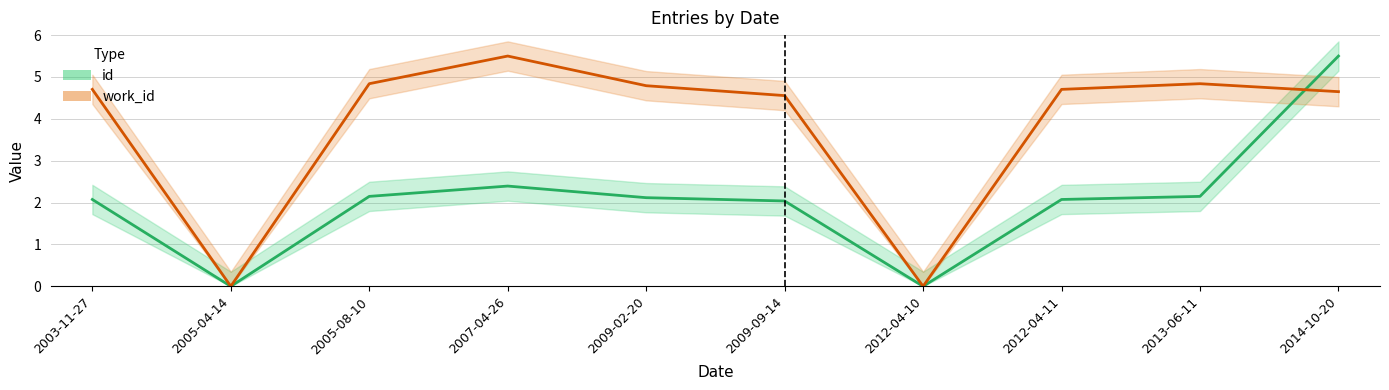

Is the value of id at 2012-04-11 greater than the value of work_id at 2014-10-20?

No